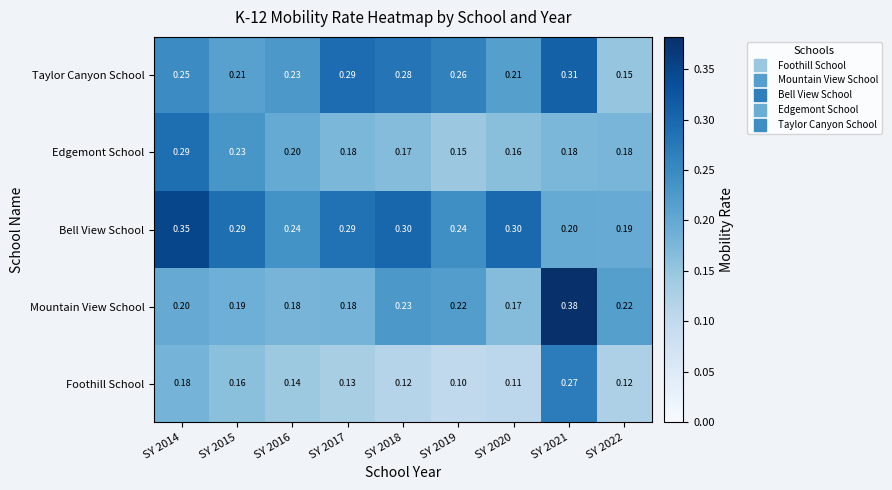

Which category has the highest value across all series?

SY 2021